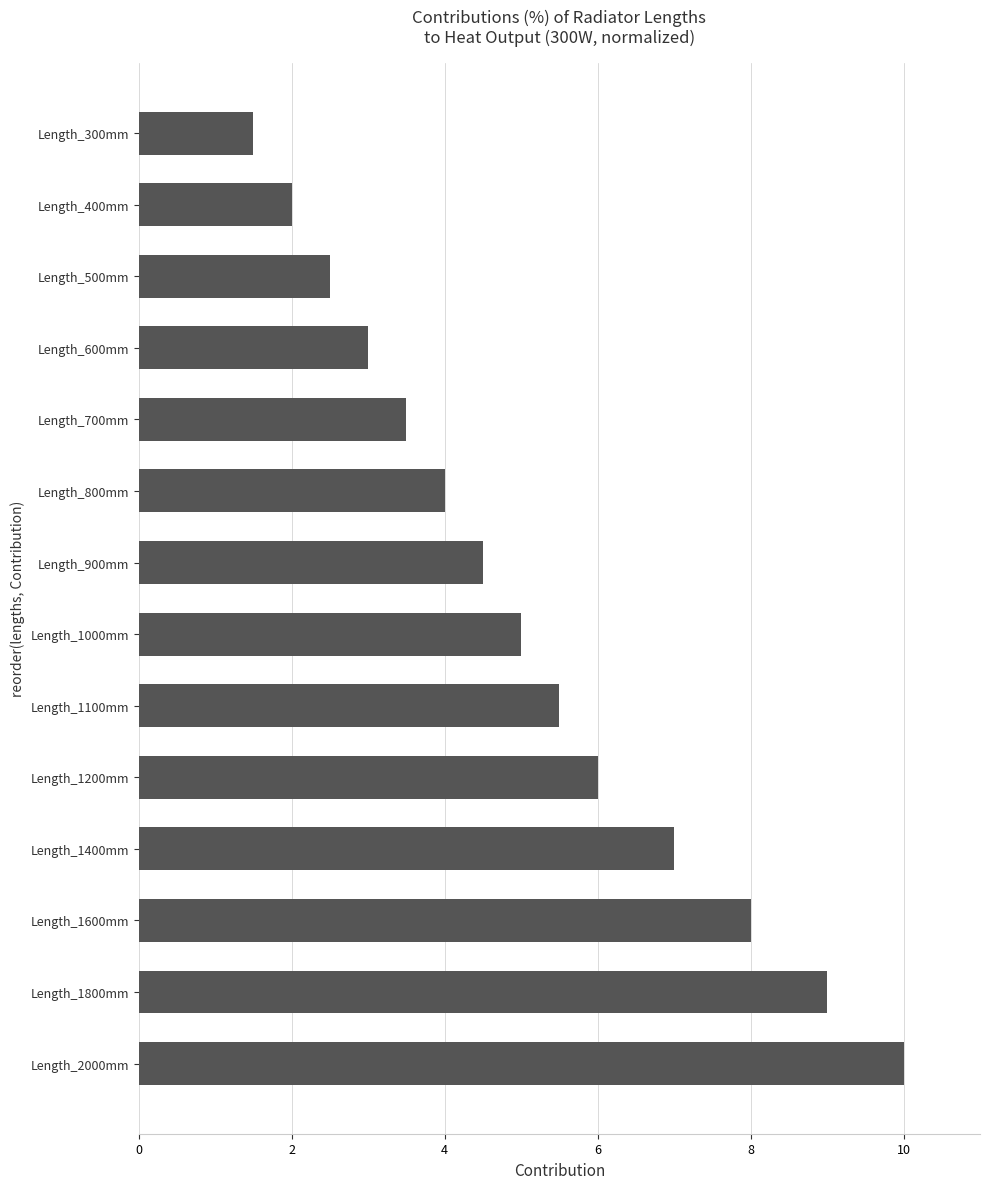

What is the label of the 8th bar from the bottom?

Length_900mm